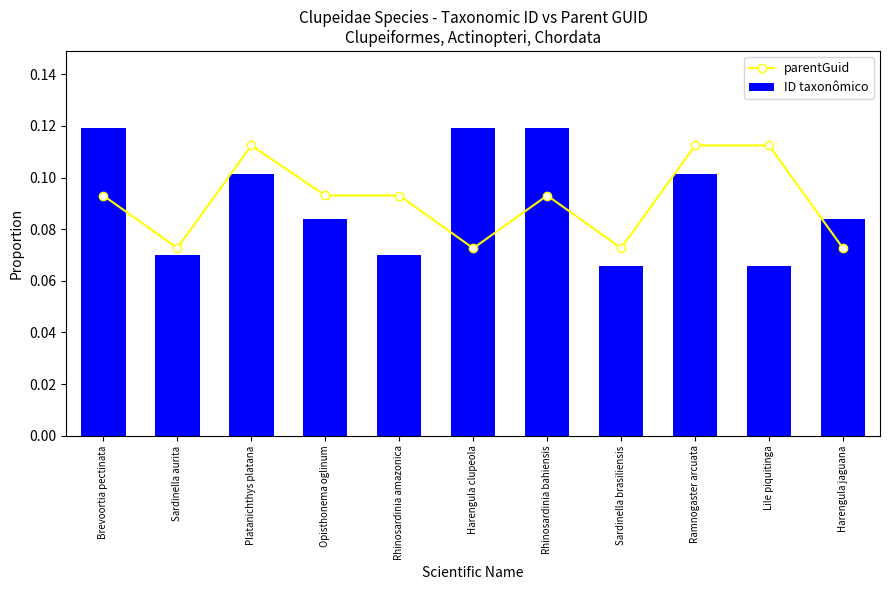

Which category has the highest value in the ID taxonômico series?

Brevoortia pectinata